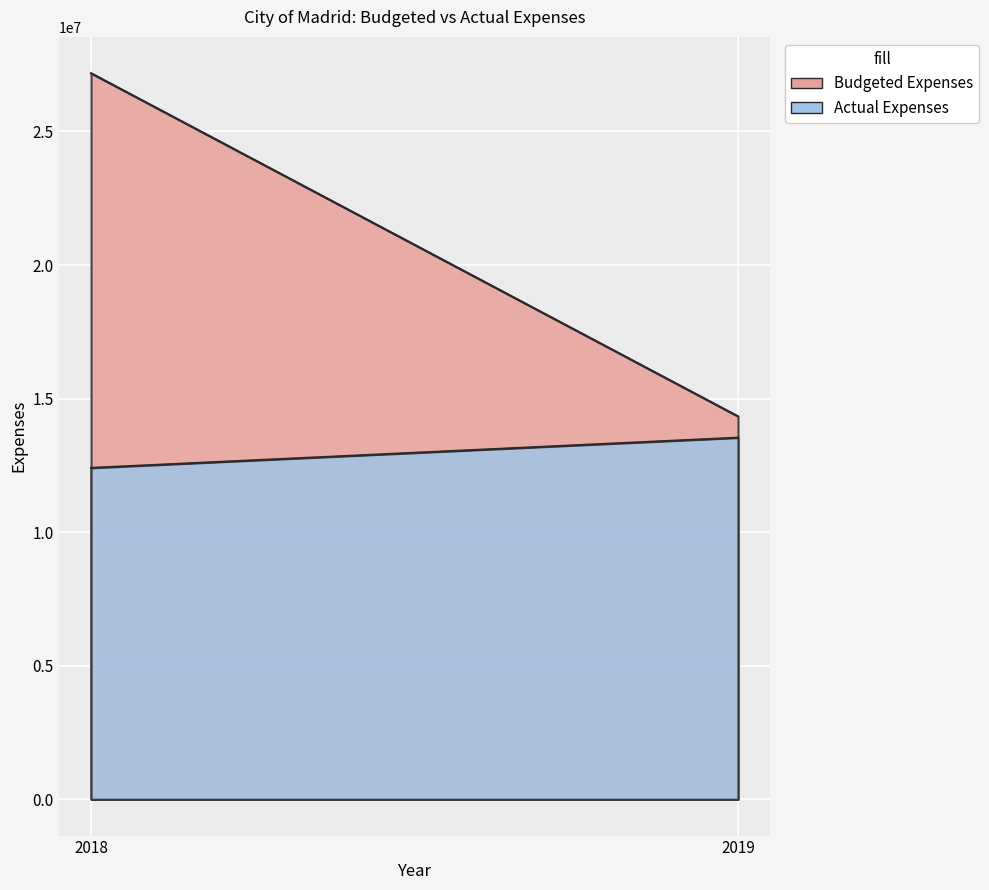

Reading left to right, extract all data points from this chart.

Budgeted Expenses: 2018=27181112.0	2019=14336360.4
Actual Expenses: 2018=12405768.4	2019=13538042.2